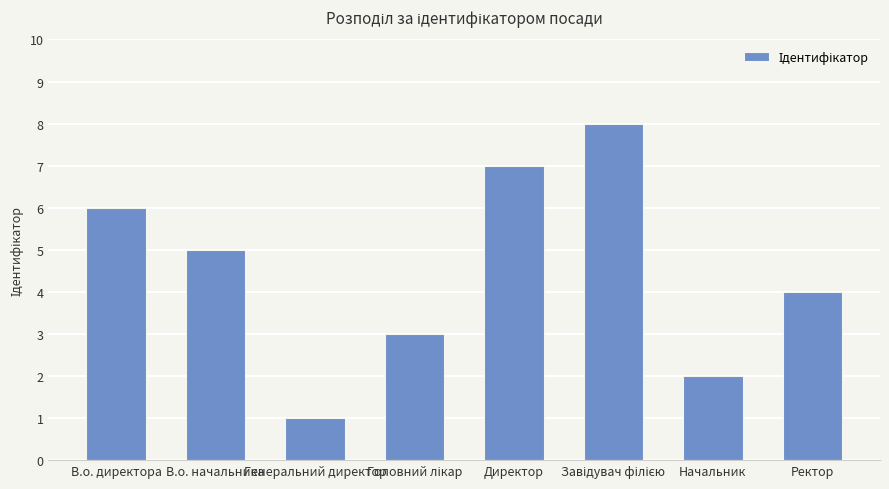

What is the sum of all values?

36